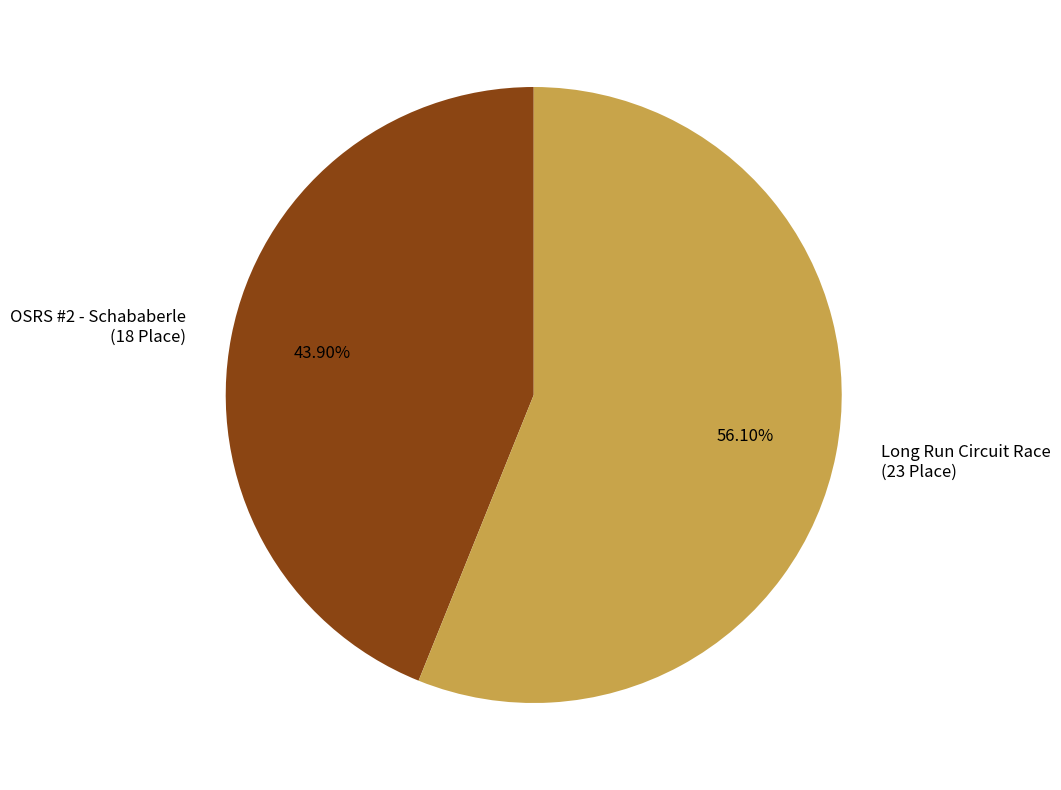

To the nearest percent, what percentage of the pie is OSRS #2 - Schababerle?

44%